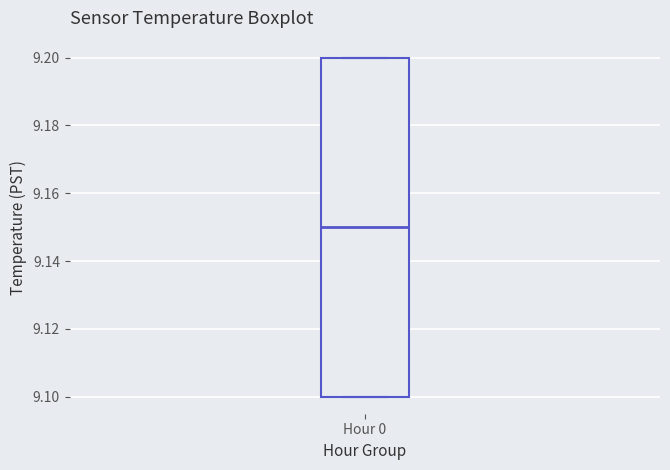

Read this box plot against the y-axis: the position of the median line, the range covered by the box, and the ends of both whiskers. The values are not printed on the chart, so give them approximately, as read against the axis.

median 9.15, box 9.10 to 9.20, whiskers 9.10 to 9.20